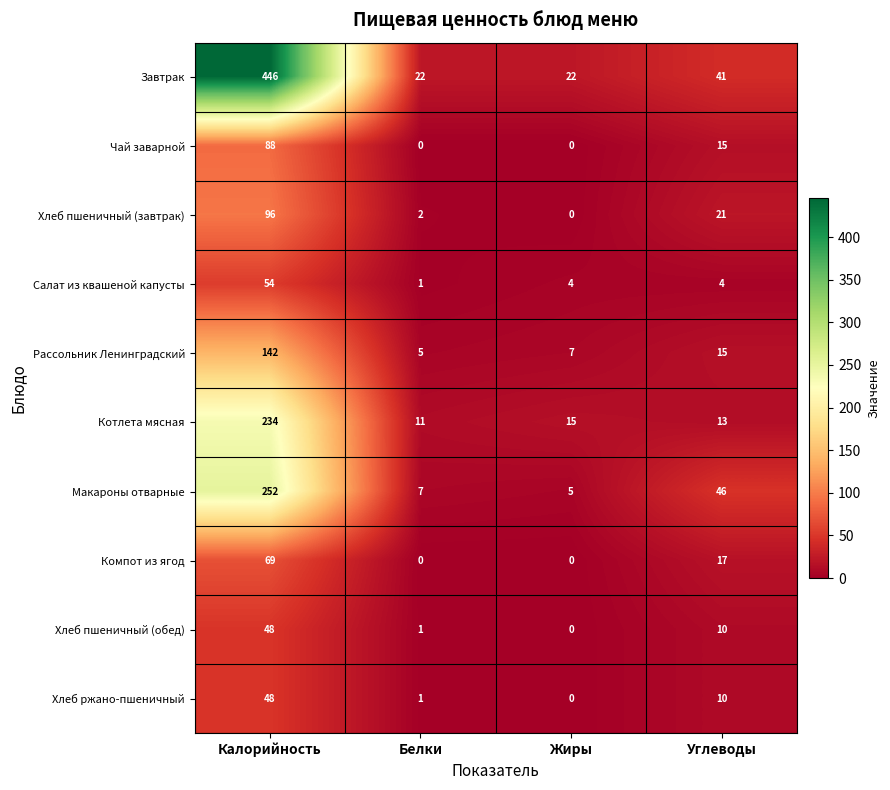

What is the total value across all series at Калорийность?

1477